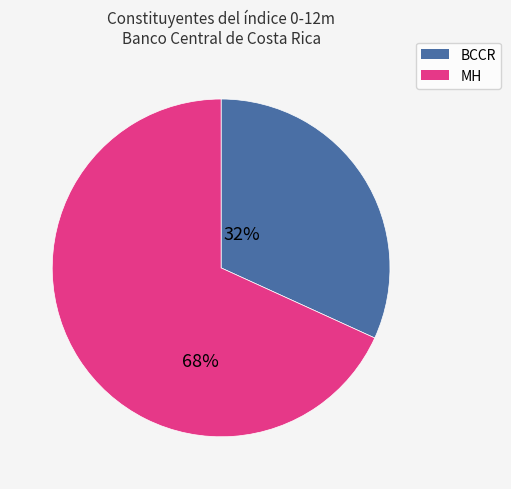

How many slices are in this pie chart?

2